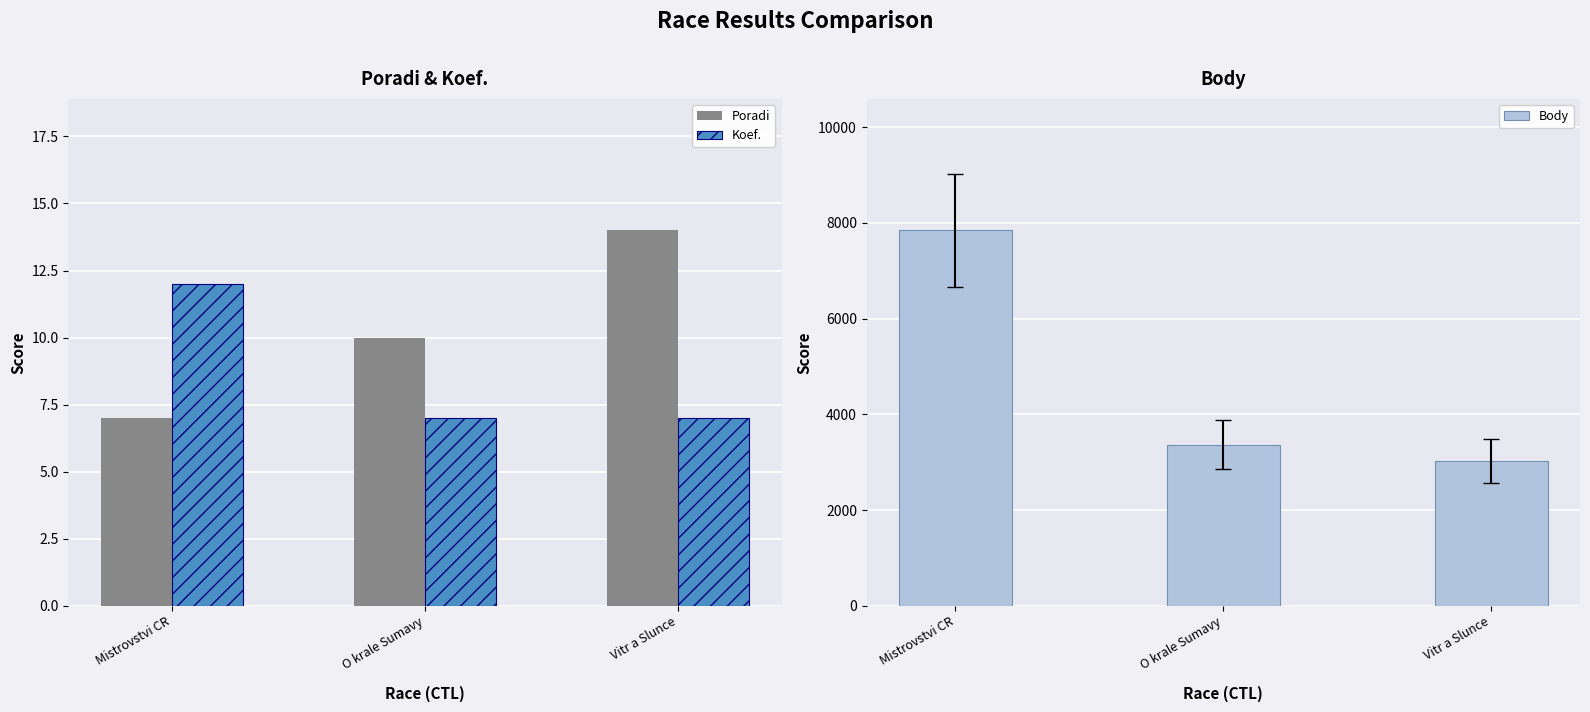

Which category has the lowest value in the Poradi series?

Mistrovstvi CR